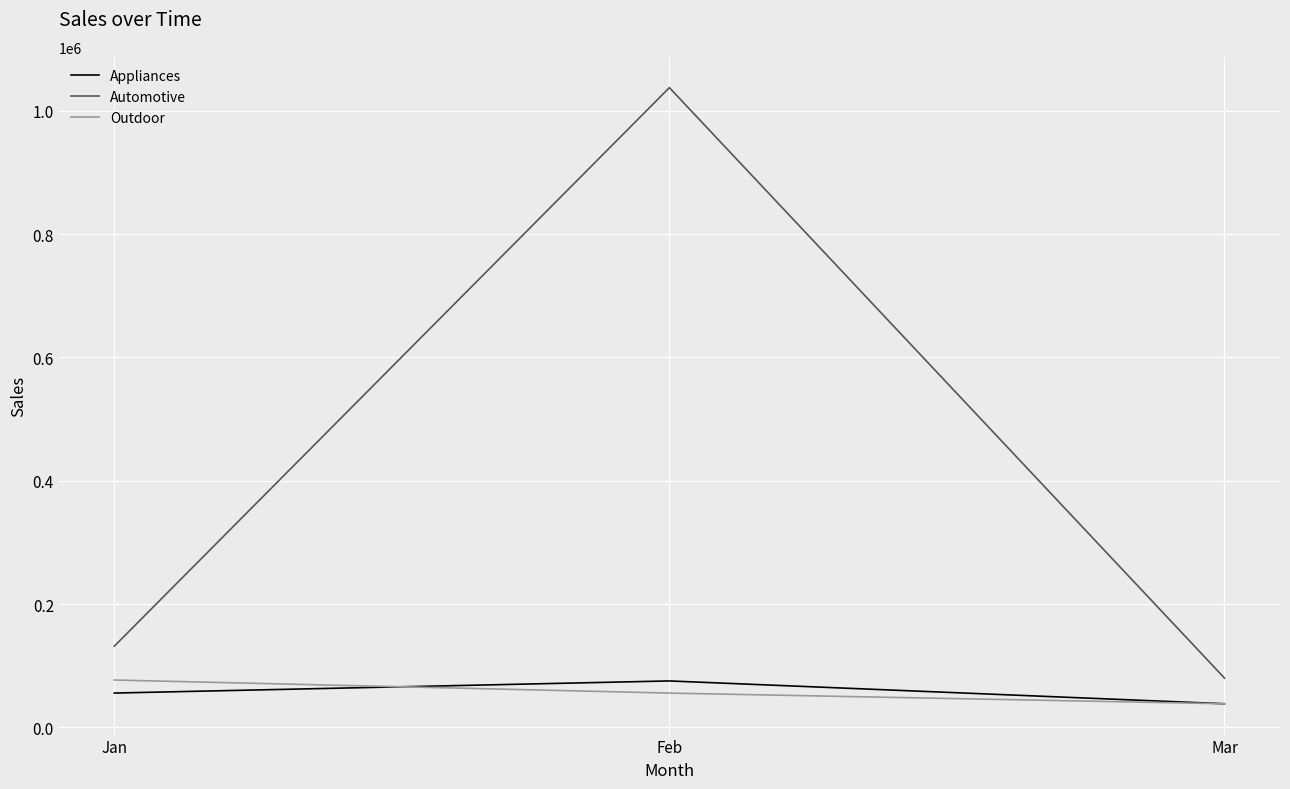

What is the sum of the Appliances values at Jan and Mar?

94005